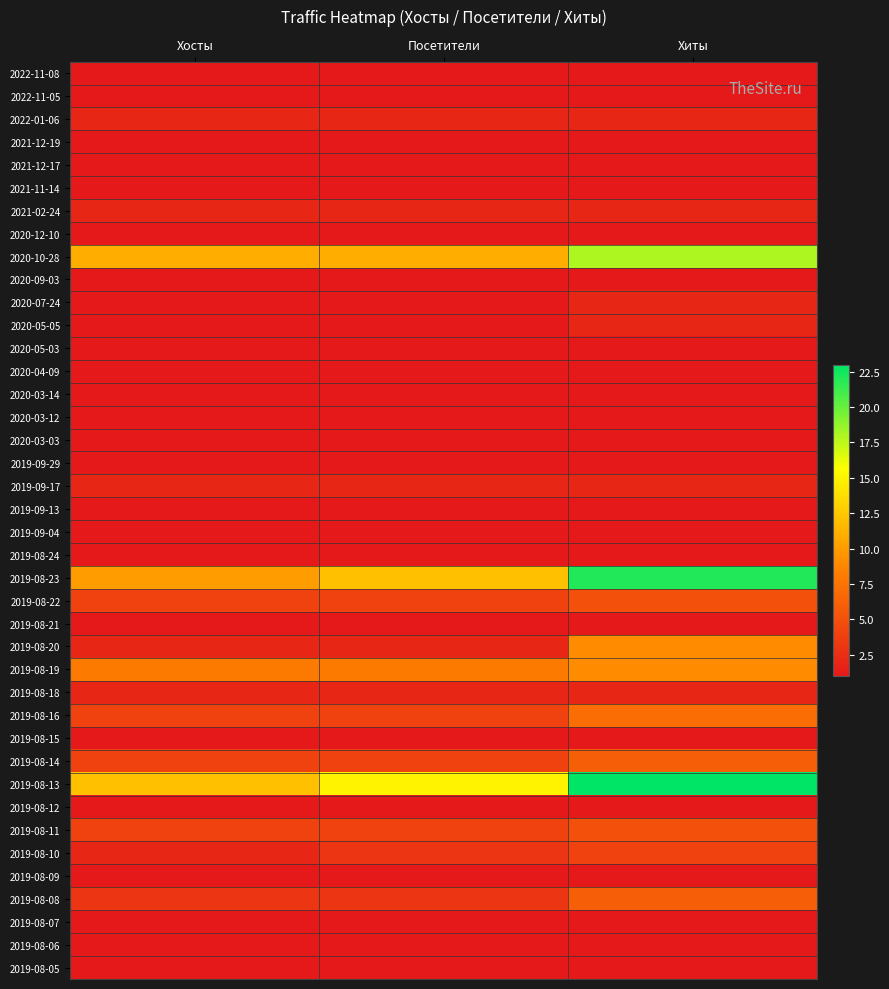

Reading right to left, list all the values displayed in this chart.

2022-11-08: Хиты=1	Посетители=1	Хосты=1
2022-11-05: Хиты=1	Посетители=1	Хосты=1
2022-01-06: Хиты=2	Посетители=2	Хосты=2
2021-12-19: Хиты=1	Посетители=1	Хосты=1
2021-12-17: Хиты=1	Посетители=1	Хосты=1
2021-11-14: Хиты=1	Посетители=1	Хосты=1
2021-02-24: Хиты=2	Посетители=2	Хосты=2
2020-12-10: Хиты=1	Посетители=1	Хосты=1
2020-10-28: Хиты=18	Посетители=11	Хосты=11
2020-09-03: Хиты=1	Посетители=1	Хосты=1
2020-07-24: Хиты=2	Посетители=1	Хосты=1
2020-05-05: Хиты=2	Посетители=1	Хосты=1
2020-05-03: Хиты=1	Посетители=1	Хосты=1
2020-04-09: Хиты=1	Посетители=1	Хосты=1
2020-03-14: Хиты=1	Посетители=1	Хосты=1
2020-03-12: Хиты=1	Посетители=1	Хосты=1
2020-03-03: Хиты=1	Посетители=1	Хосты=1
2019-09-29: Хиты=1	Посетители=1	Хосты=1
2019-09-17: Хиты=2	Посетители=2	Хосты=2
2019-09-13: Хиты=1	Посетители=1	Хосты=1
2019-09-04: Хиты=1	Посетители=1	Хосты=1
2019-08-24: Хиты=1	Посетители=1	Хосты=1
2019-08-23: Хиты=22	Посетители=12	Хосты=10
2019-08-22: Хиты=5	Посетители=4	Хосты=4
2019-08-21: Хиты=1	Посетители=1	Хосты=1
2019-08-20: Хиты=9	Посетители=2	Хосты=2
2019-08-19: Хиты=9	Посетители=8	Хосты=8
2019-08-18: Хиты=2	Посетители=2	Хосты=2
2019-08-16: Хиты=7	Посетители=4	Хосты=4
2019-08-15: Хиты=1	Посетители=1	Хосты=1
2019-08-14: Хиты=6	Посетители=4	Хосты=4
2019-08-13: Хиты=23	Посетители=15	Хосты=12
2019-08-12: Хиты=1	Посетители=1	Хосты=1
2019-08-11: Хиты=5	Посетители=4	Хосты=4
2019-08-10: Хиты=4	Посетители=3	Хосты=2
2019-08-09: Хиты=1	Посетители=1	Хосты=1
2019-08-08: Хиты=6	Посетители=3	Хосты=3
2019-08-07: Хиты=1	Посетители=1	Хосты=1
2019-08-06: Хиты=1	Посетители=1	Хосты=1
2019-08-05: Хиты=1	Посетители=1	Хосты=1